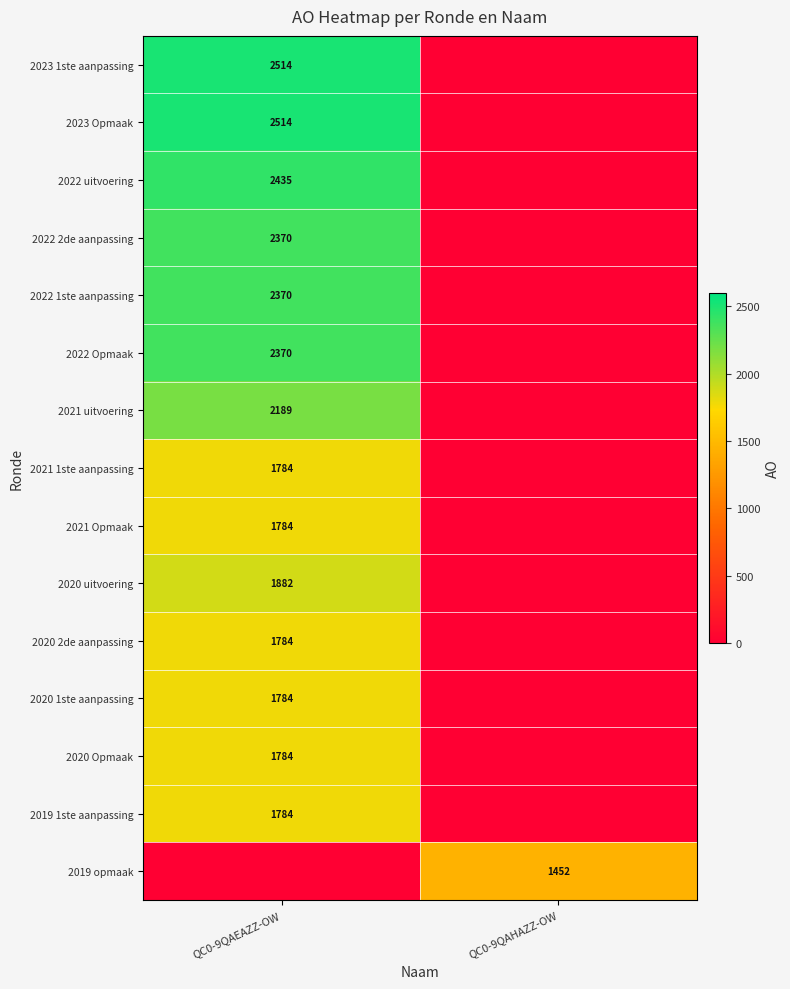

The value of 2021 1ste aanpassing at QC0-9QAEAZZ-OW is 1784. True or false?

True